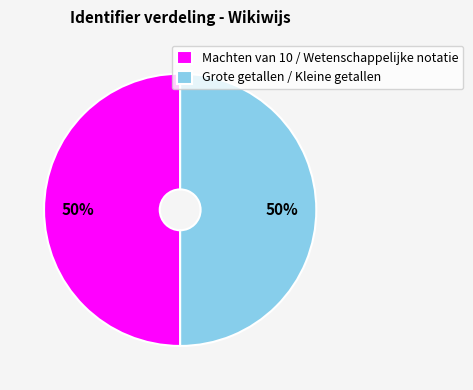

What is the ratio of the value at Machten van 10 / Wetenschappelijke notatie to the value at Grote getallen / Kleine getallen?

1.0